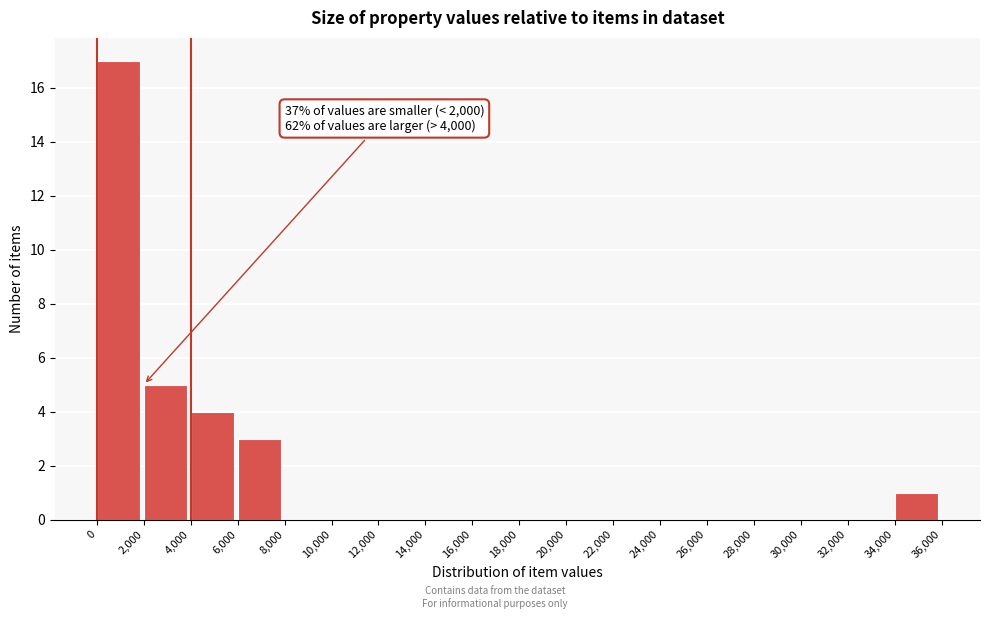

Over which range of the x-axis is the bar tallest?

0 to 2,000